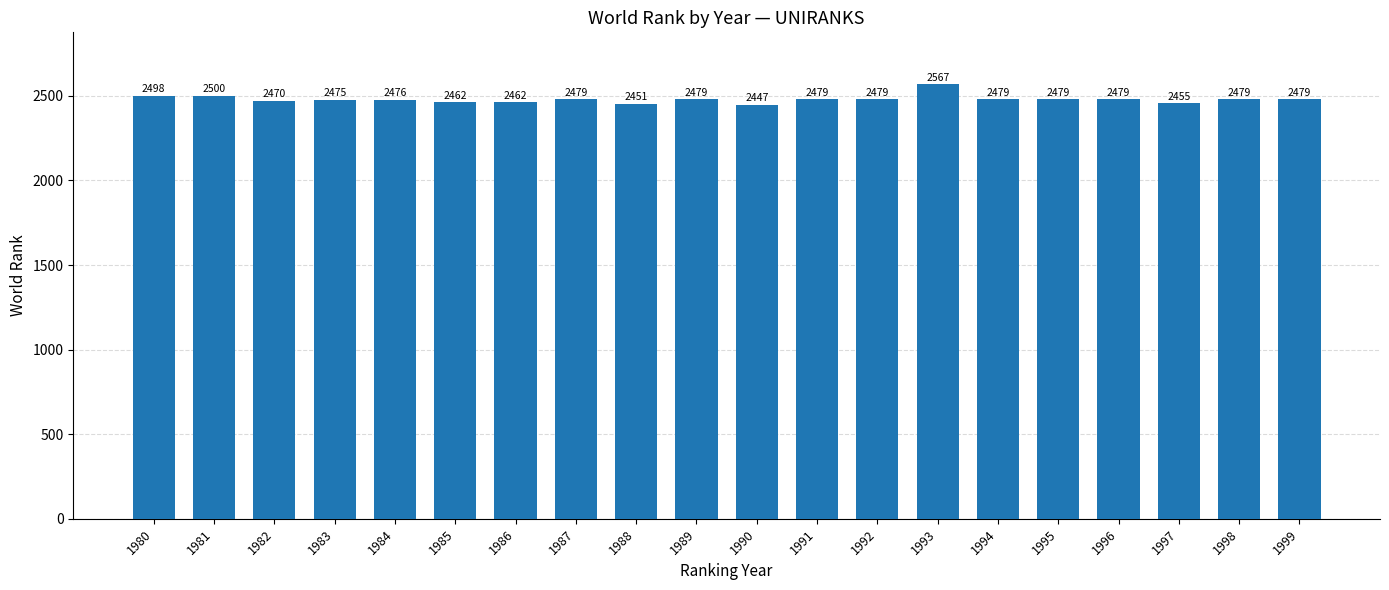

What is the change in value from 1985 to 1989?

+17